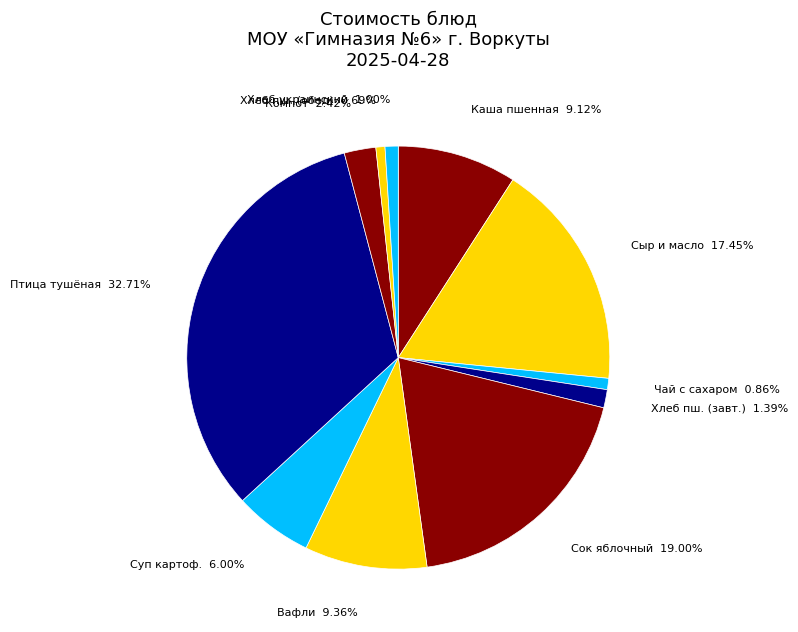

Is there a majority slice in this chart?

No